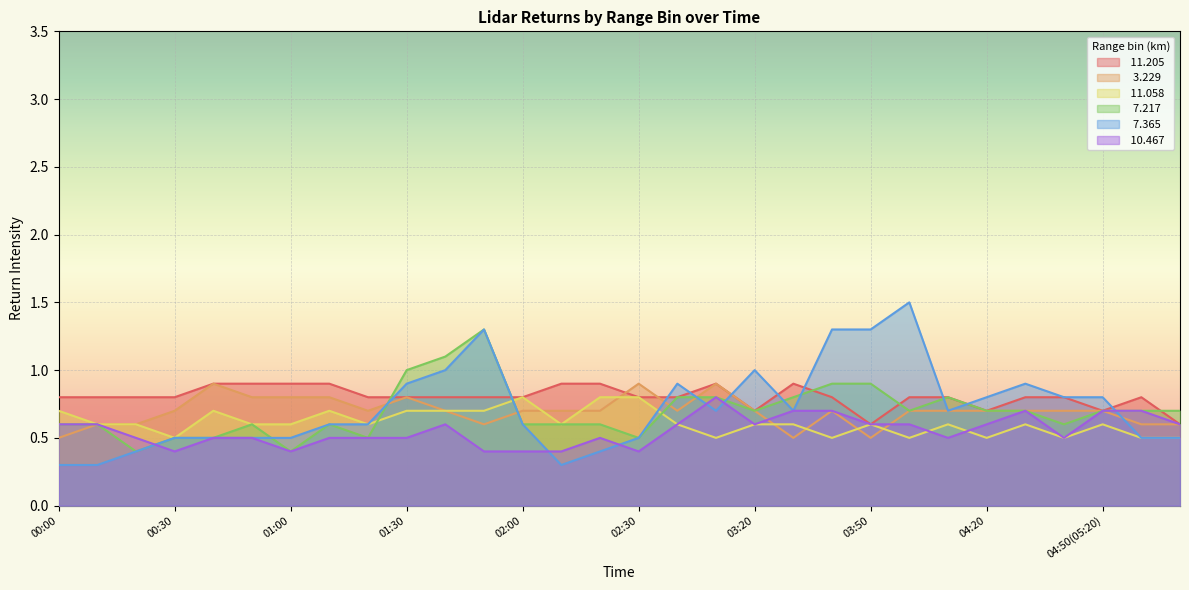

How many interior local valleys does the   7.365 series have?

4